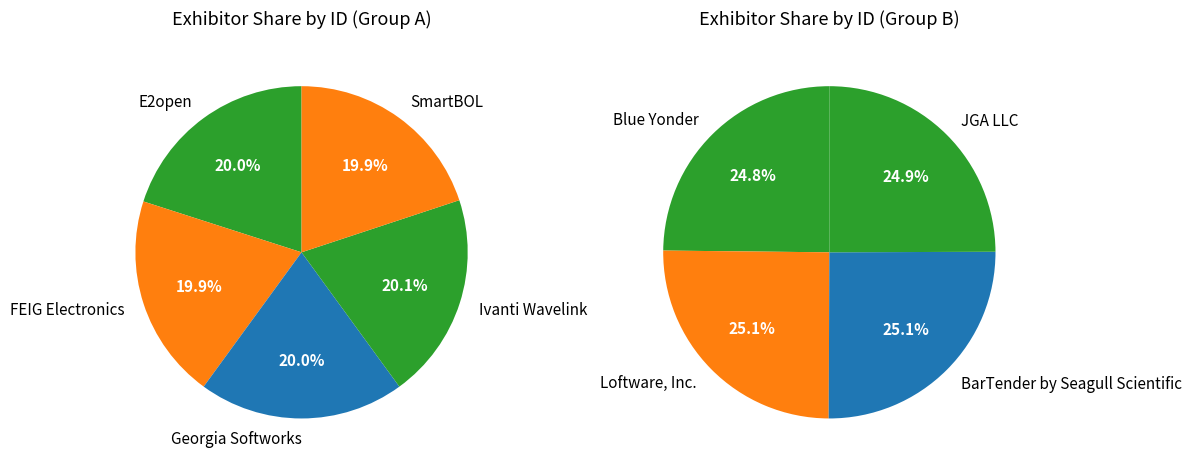

Count the number of slices in the pie.

9